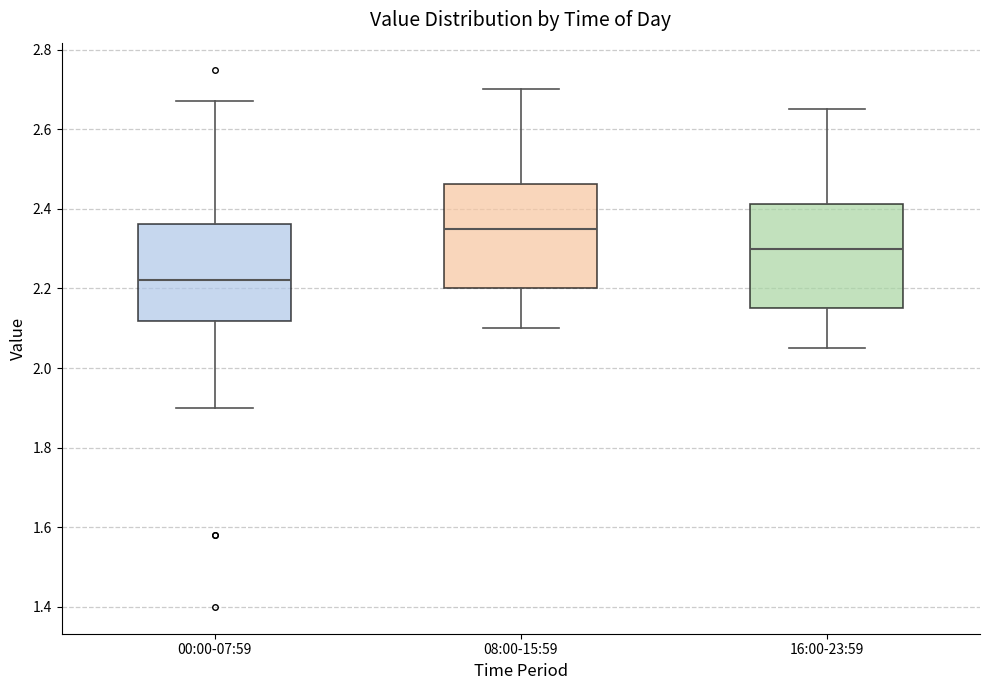

Where does the upper whisker of the box for 16:00-23:59 end on the y-axis? The values are not printed on the chart, so give them approximately, as read against the axis.

2.66